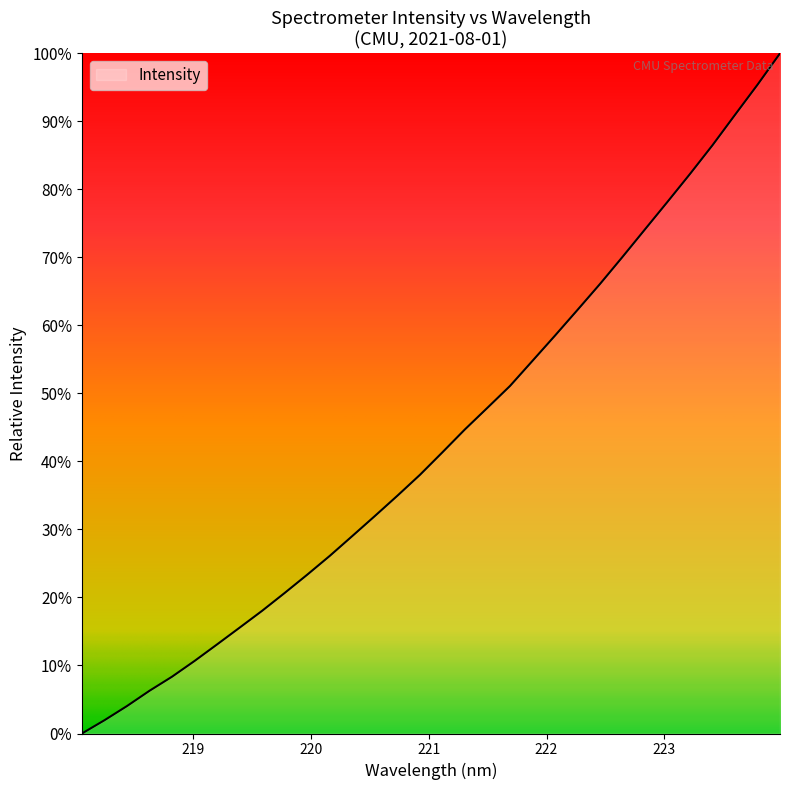

What is the difference between the maximum and minimum values?

100.0